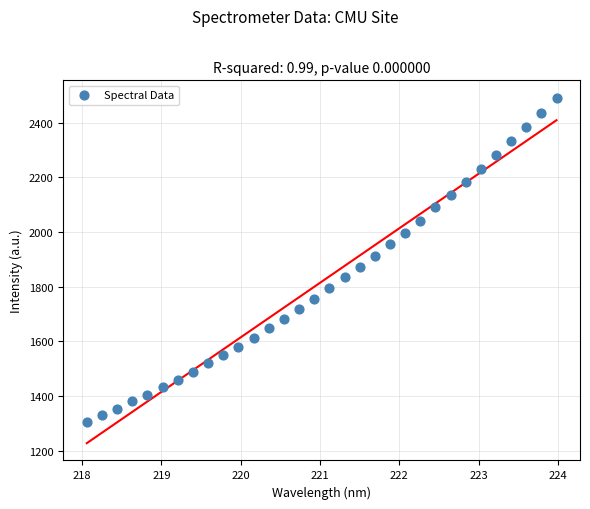

What is the range of X values (max minus min)?

5.9